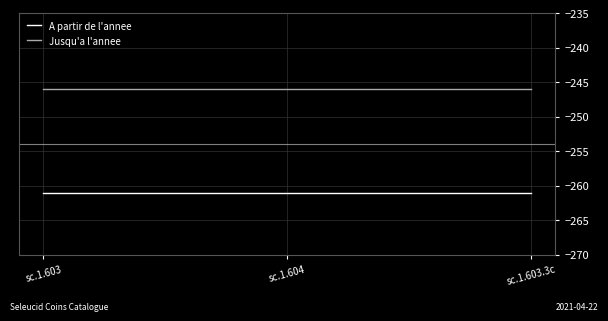

Reading right to left, transcribe all the data shown in this chart.

A partir de l'annee: sc.1.603.3c=-261	sc.1.604=-261	sc.1.603=-261
Jusqu'a l'annee: sc.1.603.3c=-246	sc.1.604=-246	sc.1.603=-246